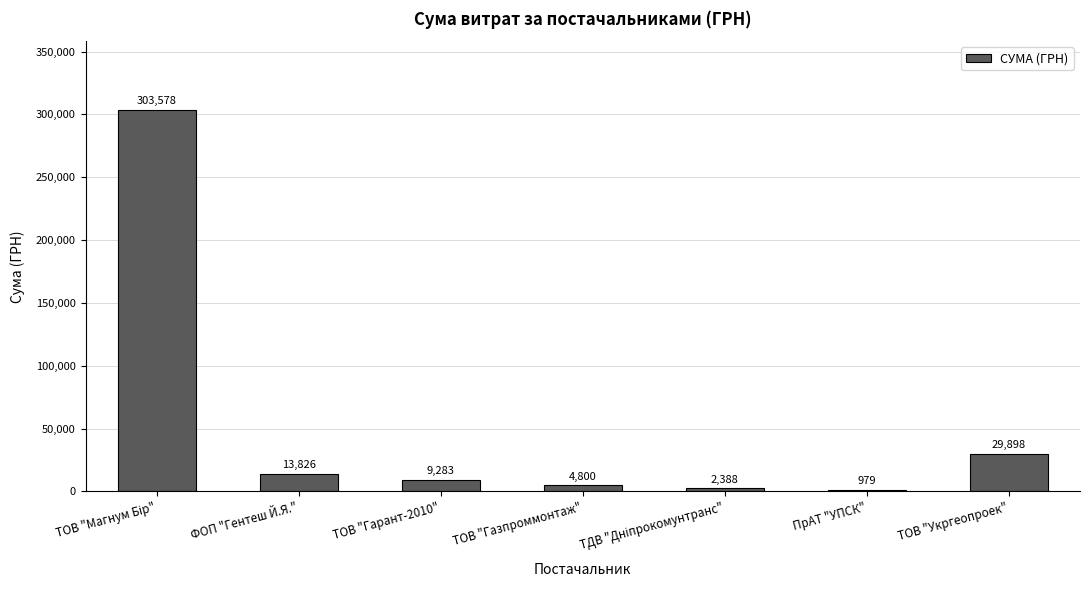

What is the sum of all values?

364752.2